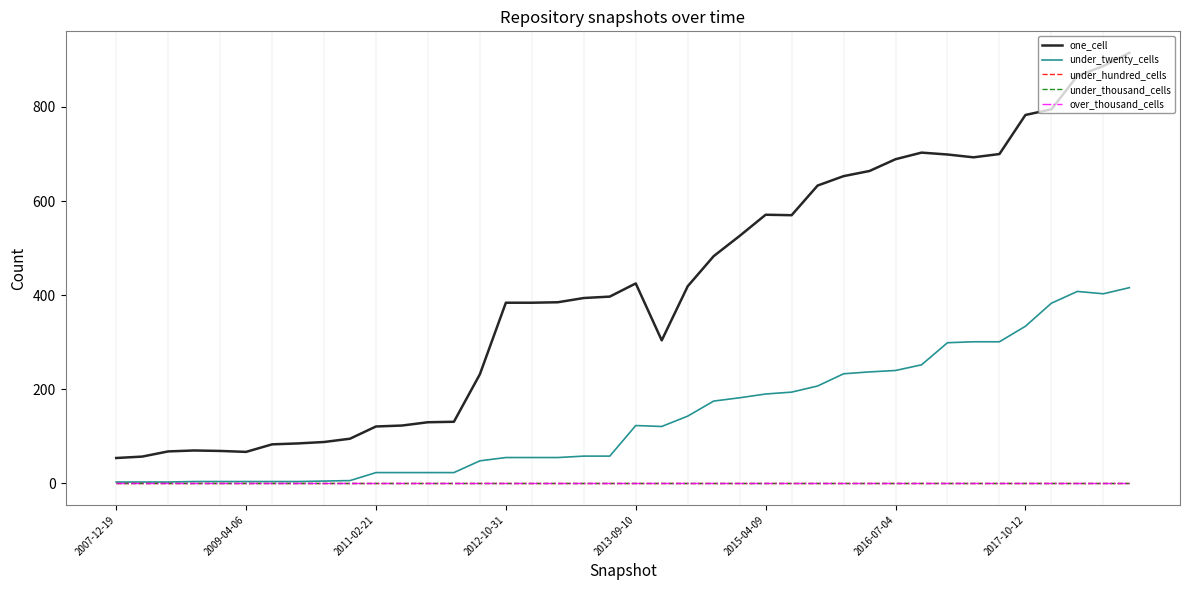

True or false: under_thousand_cells and under_twenty_cells intersect in this chart.

False